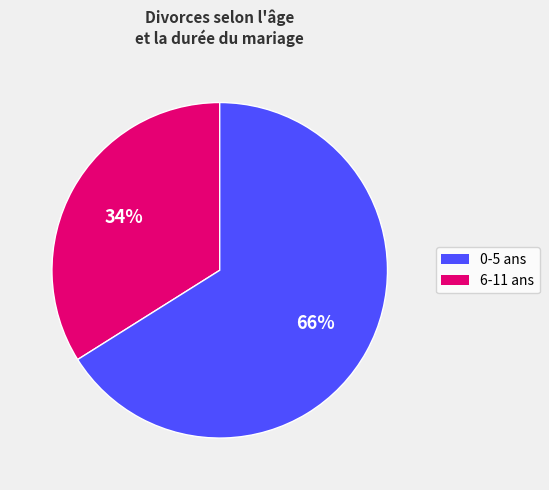

Between 6-11 ans and 0-5 ans, which is larger?

6-11 ans